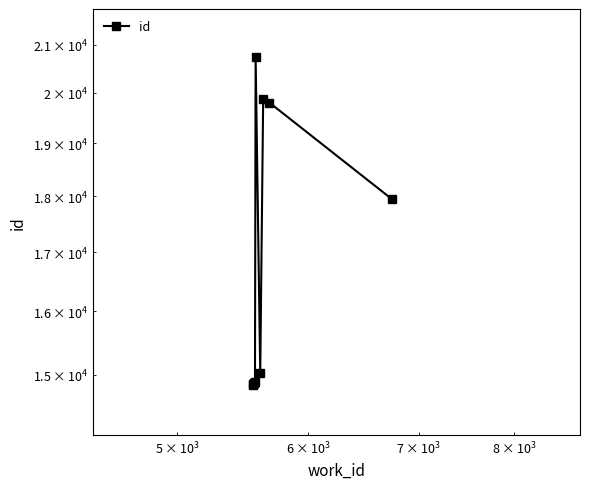

What is the minimum value shown in the chart?

14846